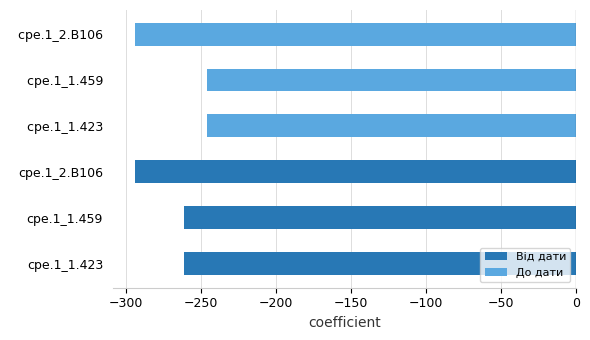

Reading left to right, extract all data points from this chart.

Від дати: −350=-261	−300=-261	−250=-294
До дати: −350=-246	−300=-246	−250=-294